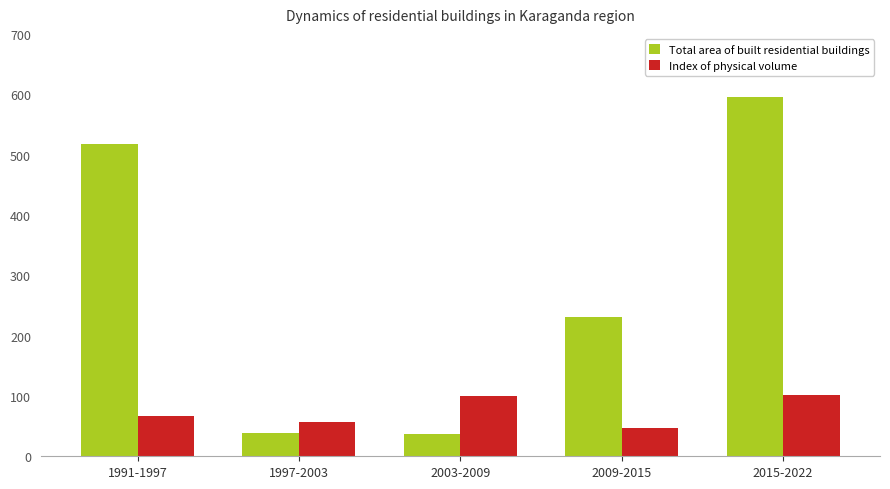

Rank the series by their maximum value, from lowest to highest.

Index of physical volume, Total area of built residential buildings